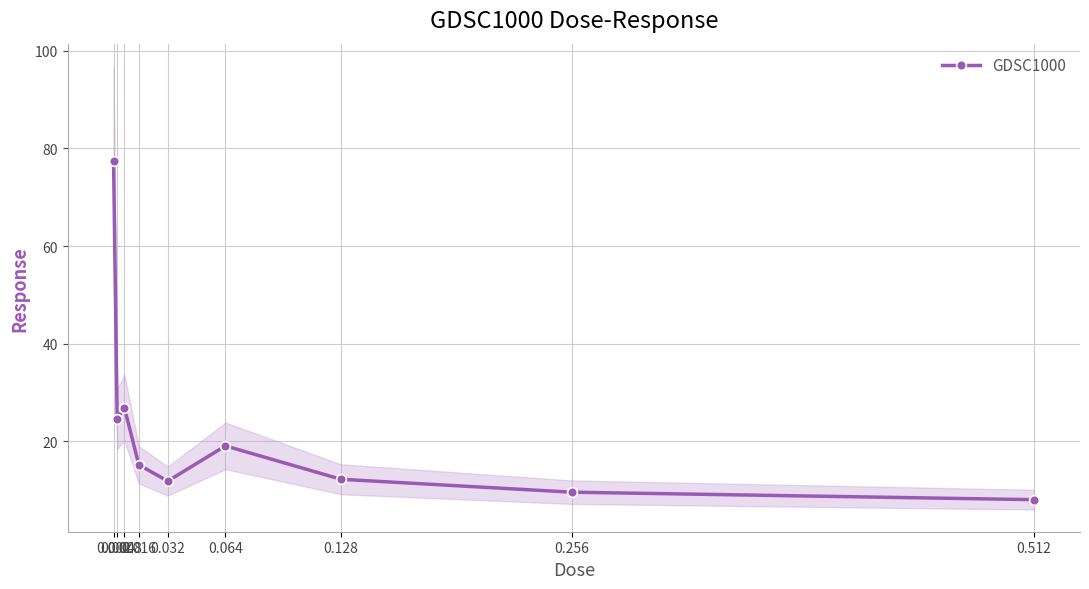

What is the difference between the maximum and minimum values?

69.4